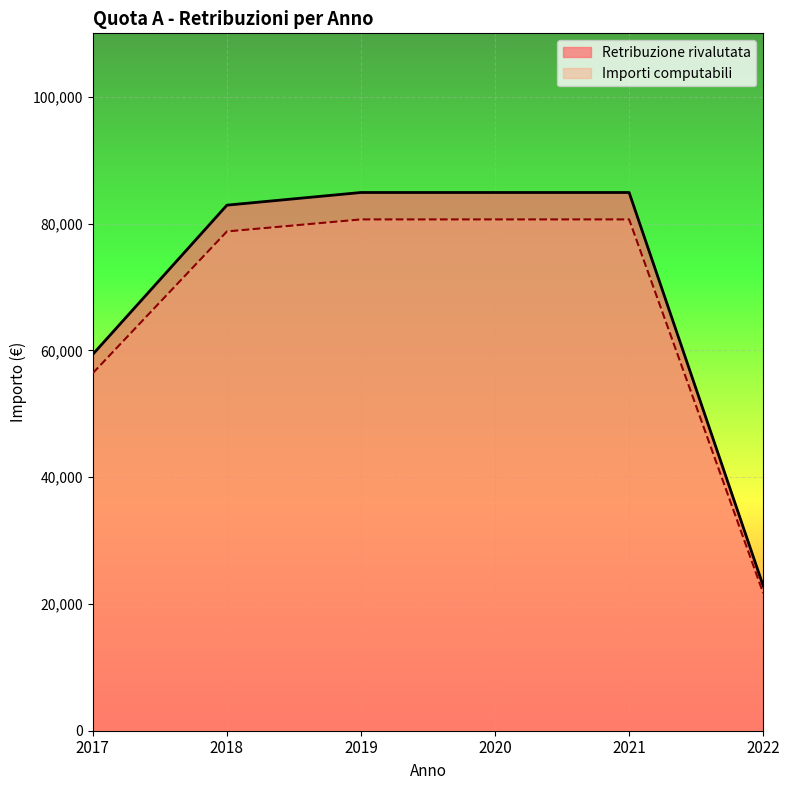

True or false: Importi computabili and Retribuzione rivalutata cross at least once.

False